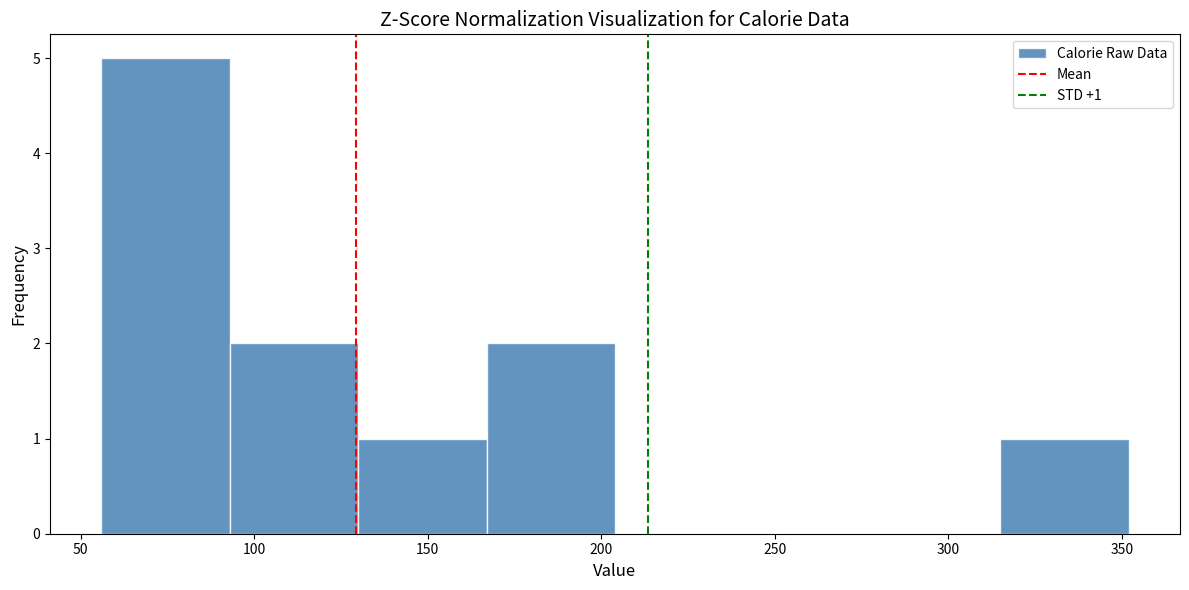

Over which range of the x-axis is the bar tallest?

56 to 93